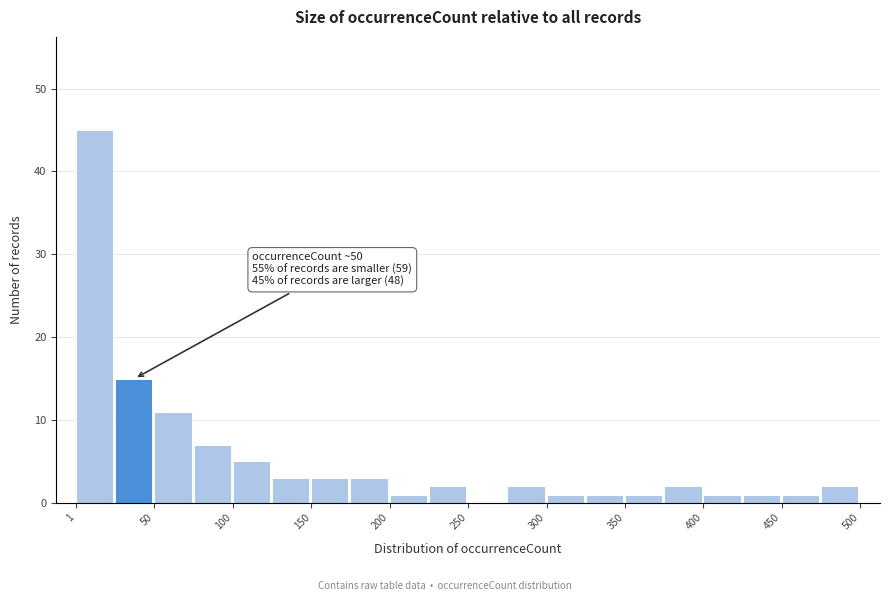

Which range on the x-axis has the tallest bar?

0 to 25